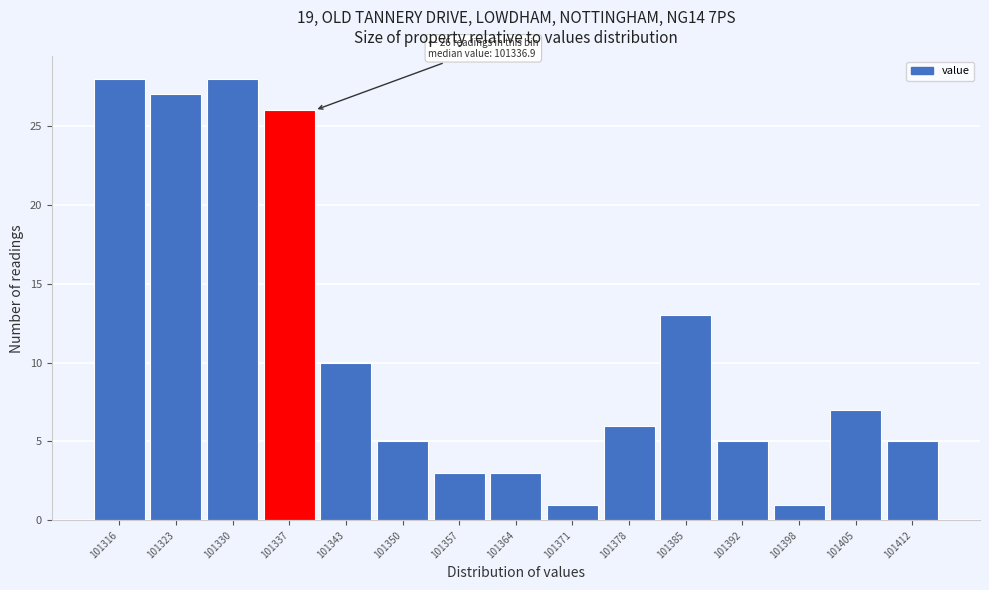

Reading right to left, transcribe all the data shown in this chart.

5	7	1	5	13	6	1	3	3	5	10	26	28	27	28